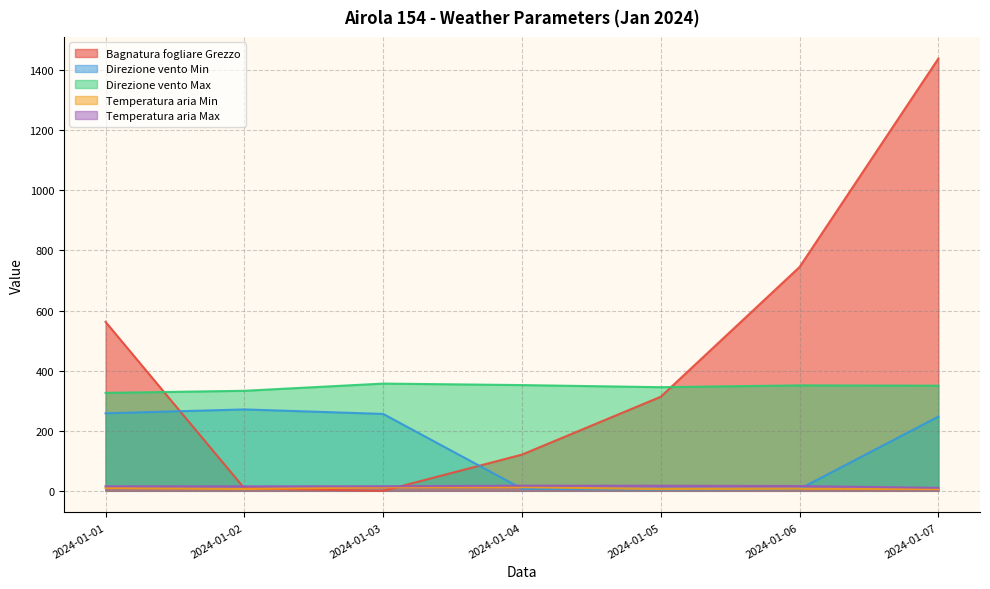

The Temperatura aria Max series shows 27.0 at 2024-01-02. True or false?

False